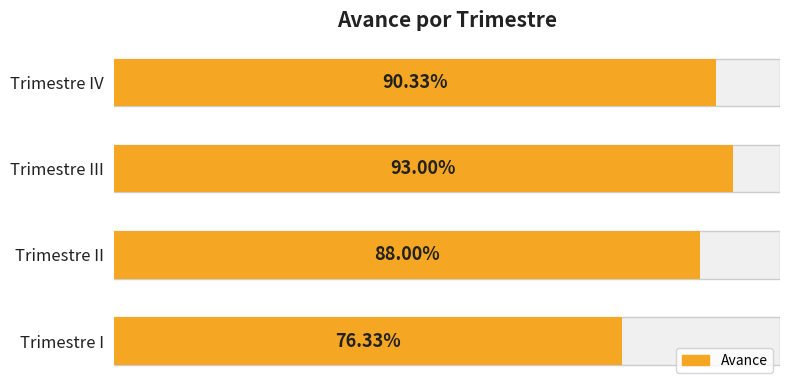

What is the smallest value displayed?

0.8